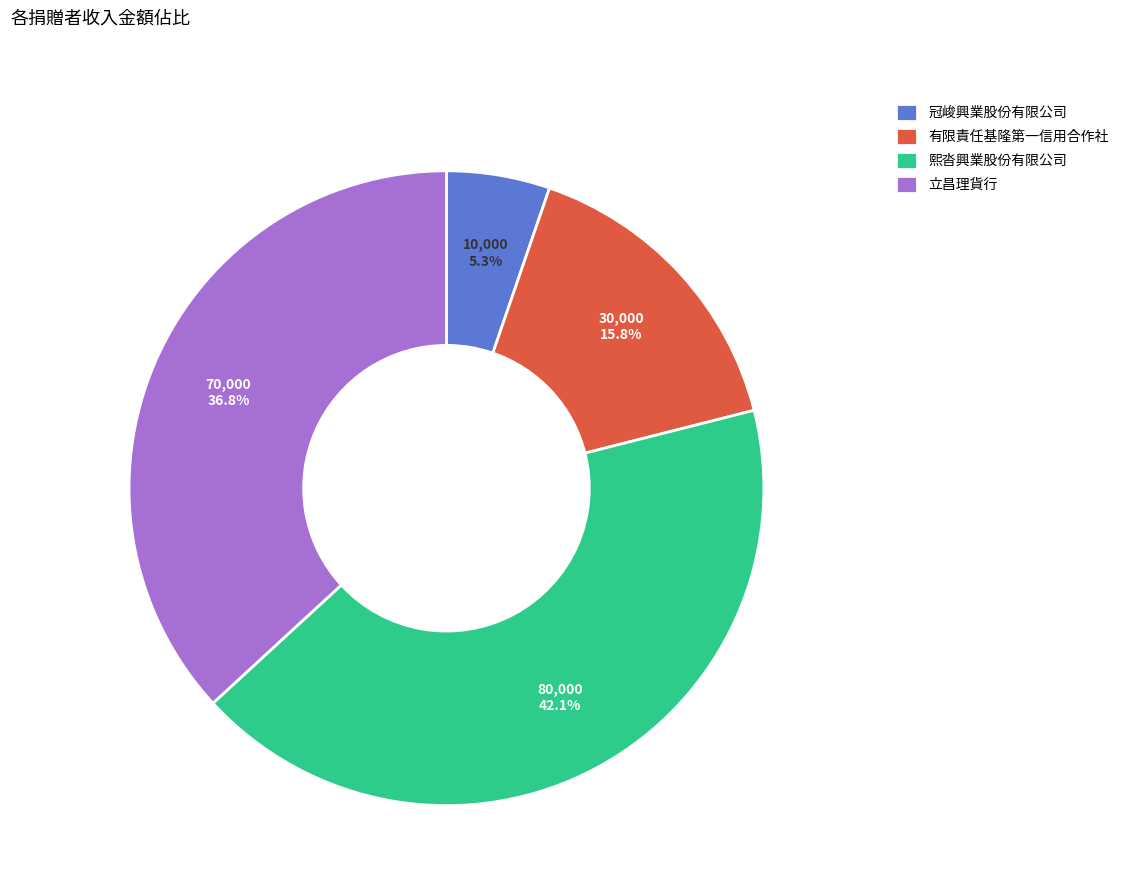

Rank the categories by value from highest to lowest.

熙沓興業股份有限公司, 立昌理貨行, 有限責任基隆第一信用合作社, 冠峻興業股份有限公司